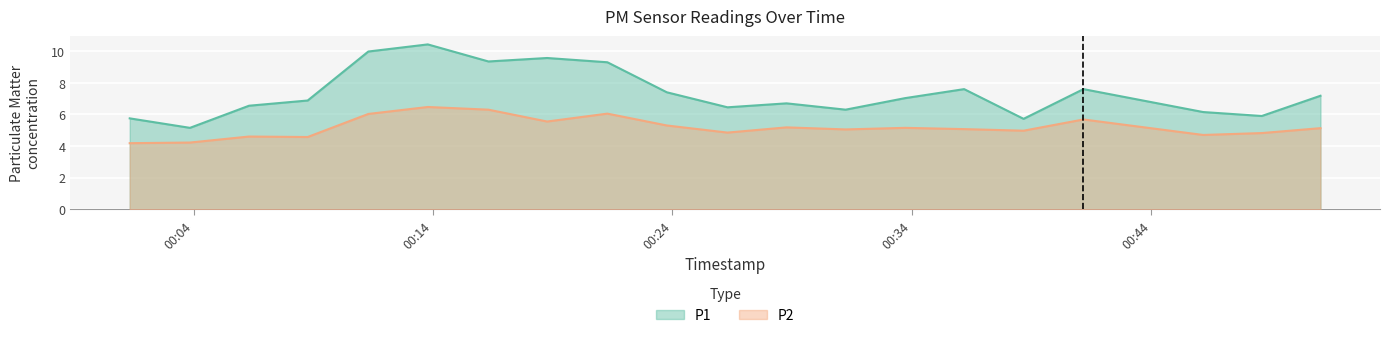

Reading right to left, list all the values displayed in this chart.

P1: 7.2	5.9	6.2	7.6	5.7	7.6	7.0	6.3	6.7	6.5	7.4	9.3	9.6	9.3	10.4	10.0	6.9	6.5	5.2	5.8
P2: 5.1	4.8	4.7	5.7	5.0	5.1	5.2	5.0	5.2	4.8	5.3	6.0	5.5	6.3	6.5	6.0	4.6	4.6	4.2	4.2